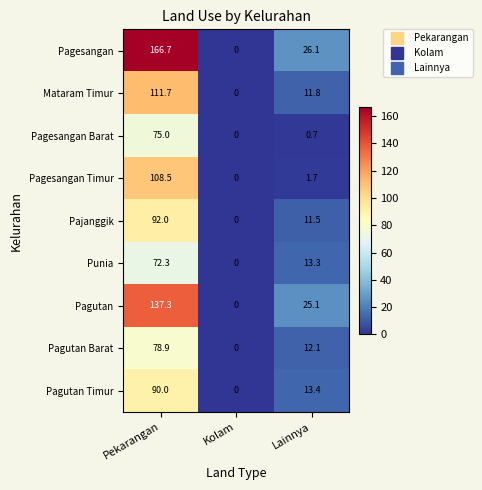

Reading left to right, transcribe all the data shown in this chart.

Pagesangan: Pekarangan=166.7	Kolam=0.0	Lainnya=26.1
Mataram Timur: Pekarangan=111.7	Kolam=0.0	Lainnya=11.8
Pagesangan Barat: Pekarangan=75.0	Kolam=0.0	Lainnya=0.7
Pagesangan Timur: Pekarangan=108.5	Kolam=0.0	Lainnya=1.7
Pajanggik: Pekarangan=92.0	Kolam=0.0	Lainnya=11.5
Punia: Pekarangan=72.3	Kolam=0.0	Lainnya=13.3
Pagutan: Pekarangan=137.3	Kolam=0.0	Lainnya=25.1
Pagutan Barat: Pekarangan=78.9	Kolam=0.0	Lainnya=12.1
Pagutan Timur: Pekarangan=90.0	Kolam=0.0	Lainnya=13.4